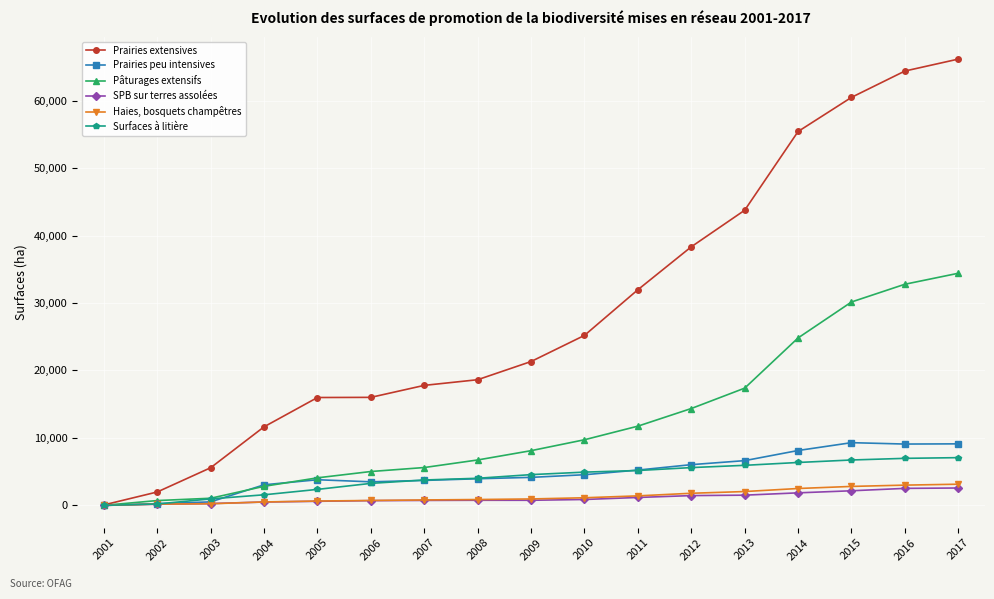

Is this an area chart (filled region under the line)?

No